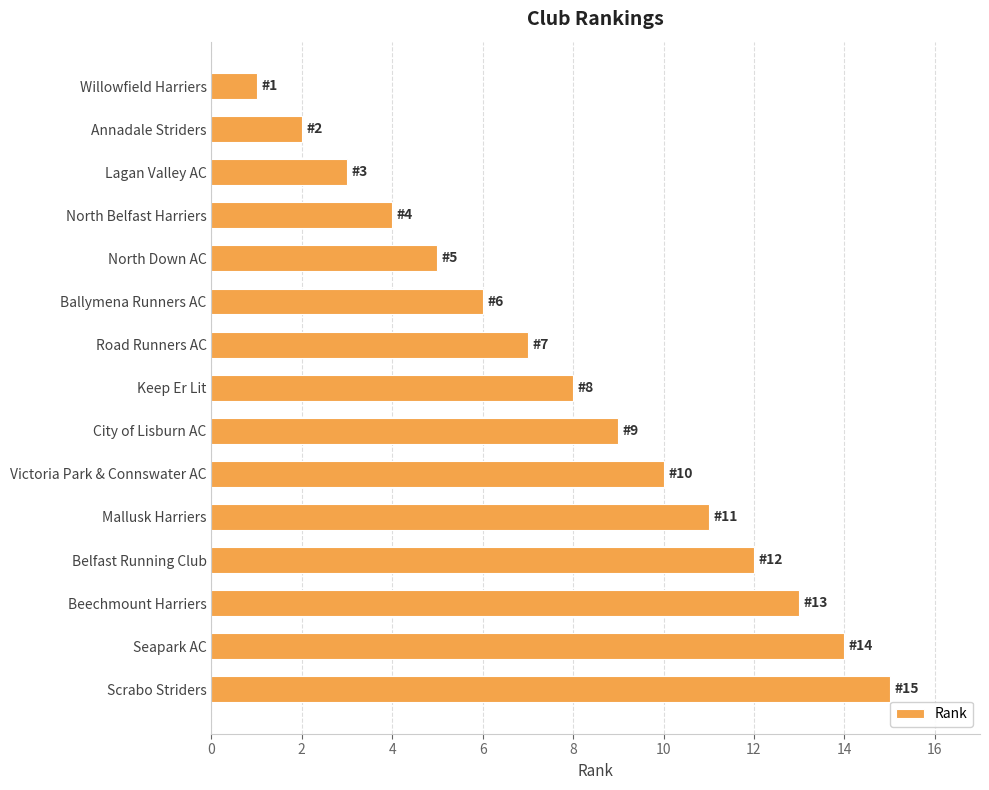

List the labels in order of value, smallest first.

Willowfield Harriers, Annadale Striders, Lagan Valley AC, North Belfast Harriers, North Down AC, Ballymena Runners AC, Road Runners AC, Keep Er Lit, City of Lisburn AC, Victoria Park & Connswater AC, Mallusk Harriers, Belfast Running Club, Beechmount Harriers, Seapark AC, Scrabo Striders